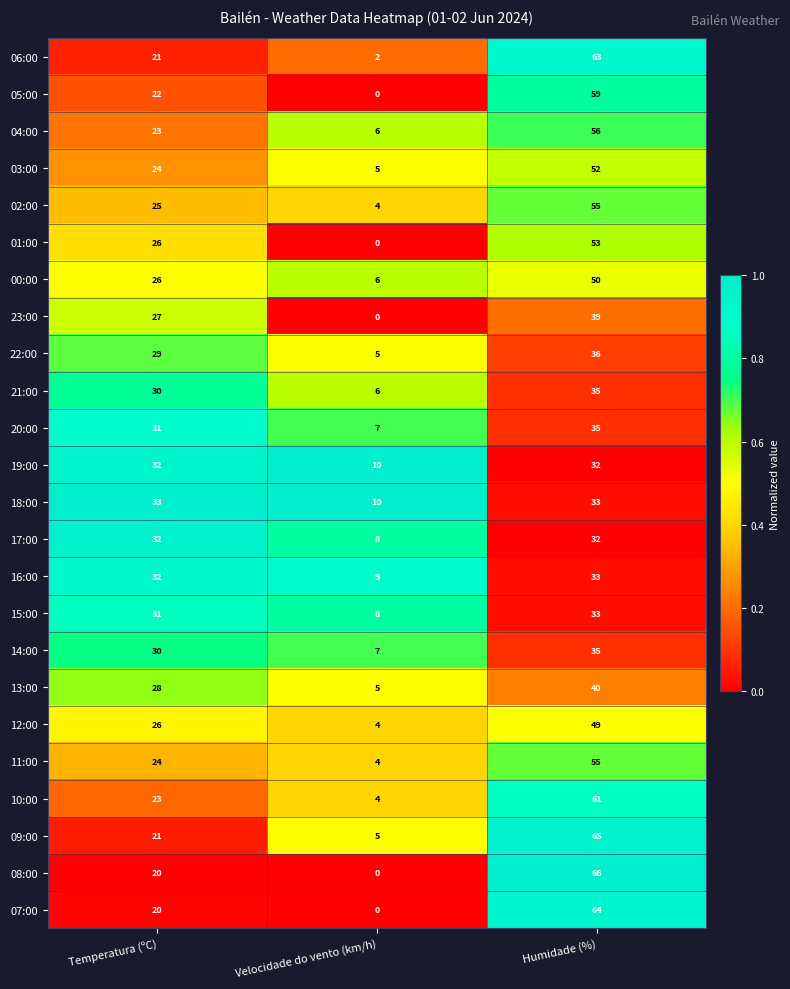

What is the sum of all 06:00 values?

86